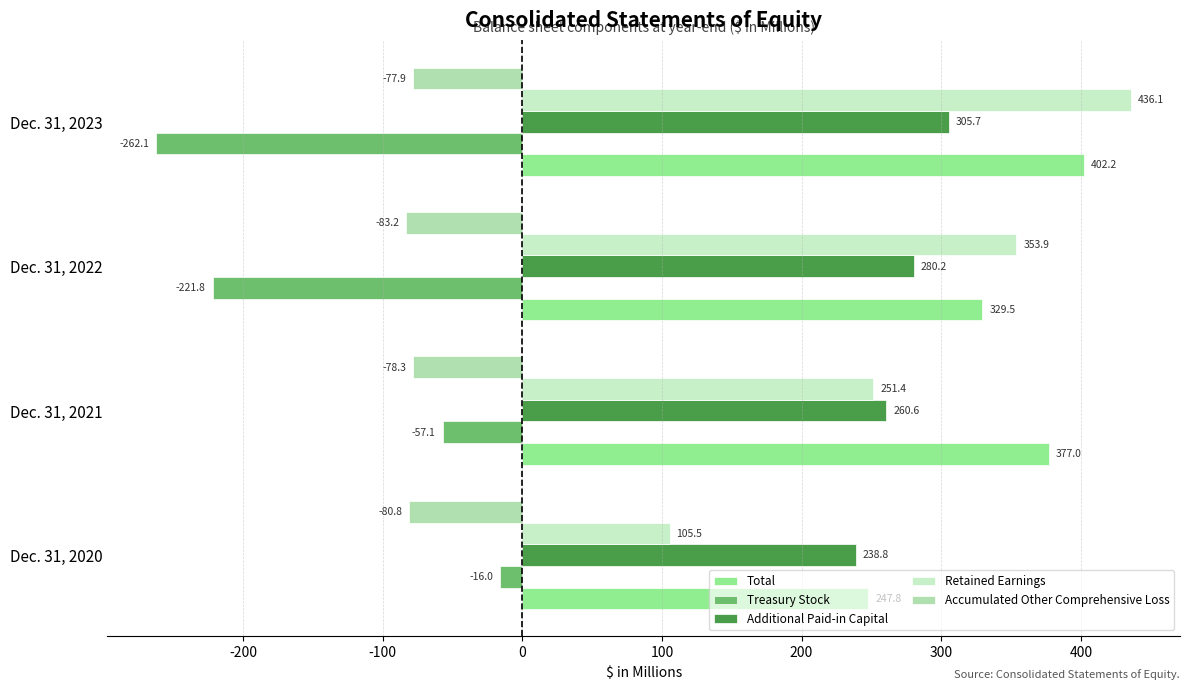

What is the sum of all Treasury Stock values?

-557.0